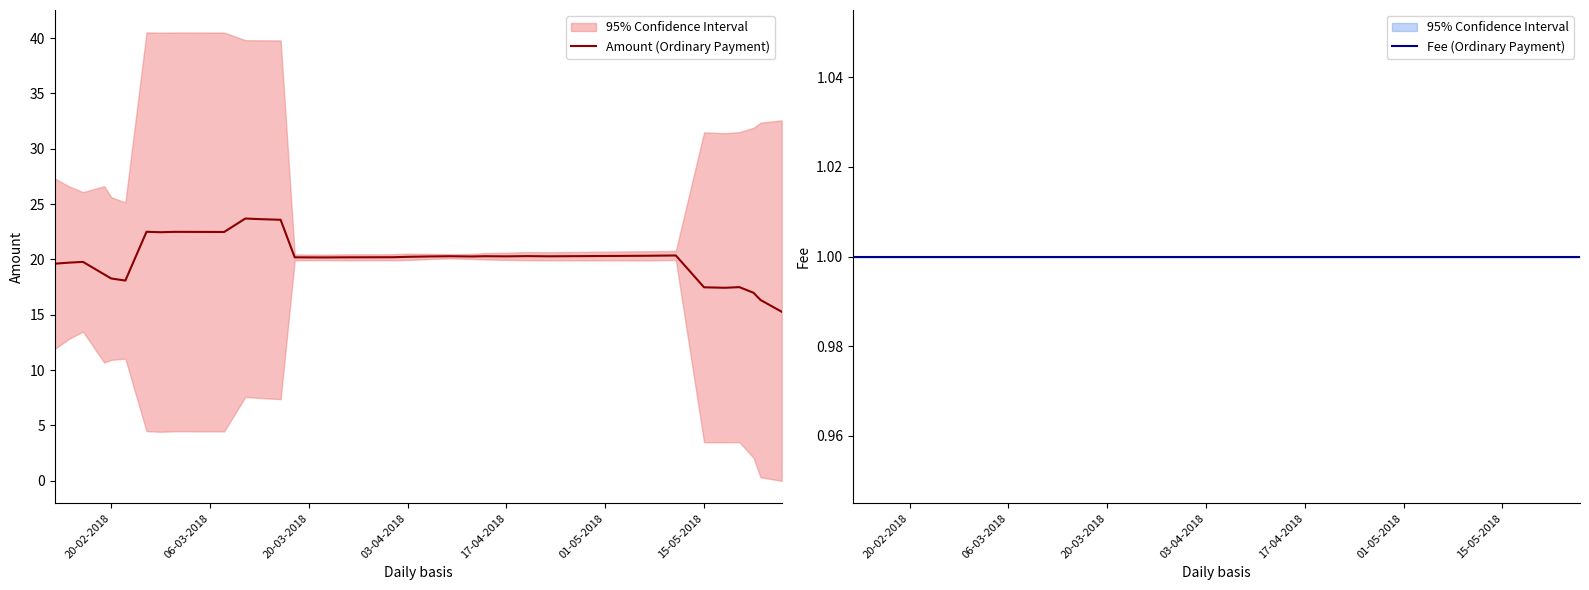

True or false: Fee (Ordinary Payment) and Amount (Ordinary Payment) intersect in this chart.

False